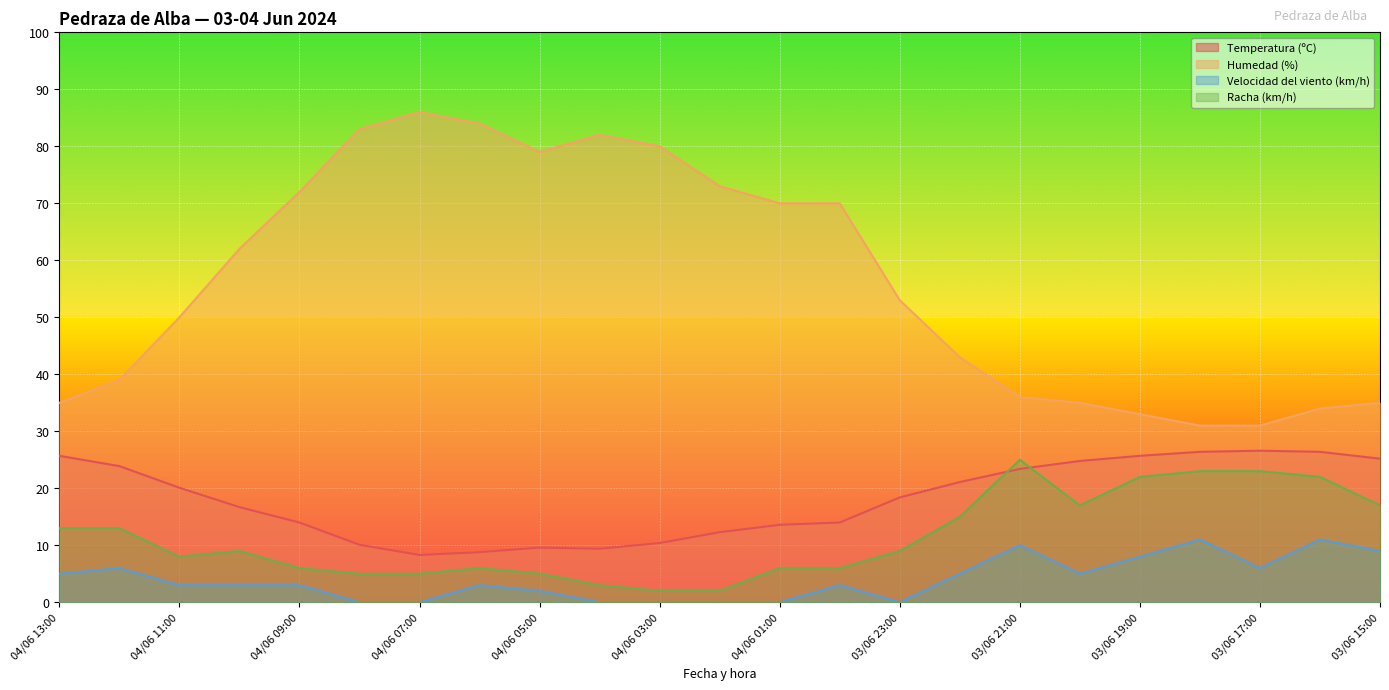

True or false: Velocidad del viento (km/h) has a value of 3.5 at 03/06 17:00.

False